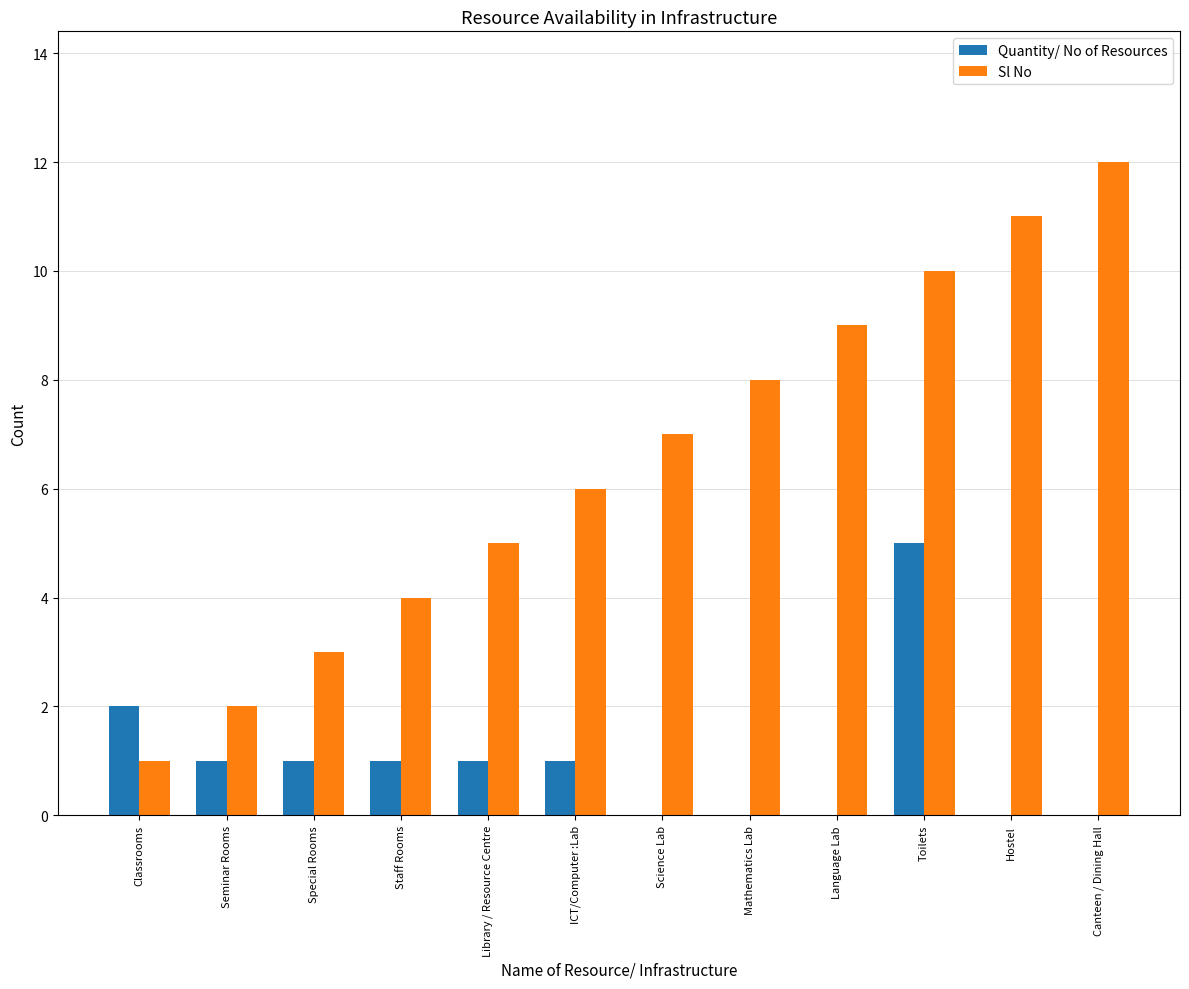

What is the total value across all series at Toilets?

15